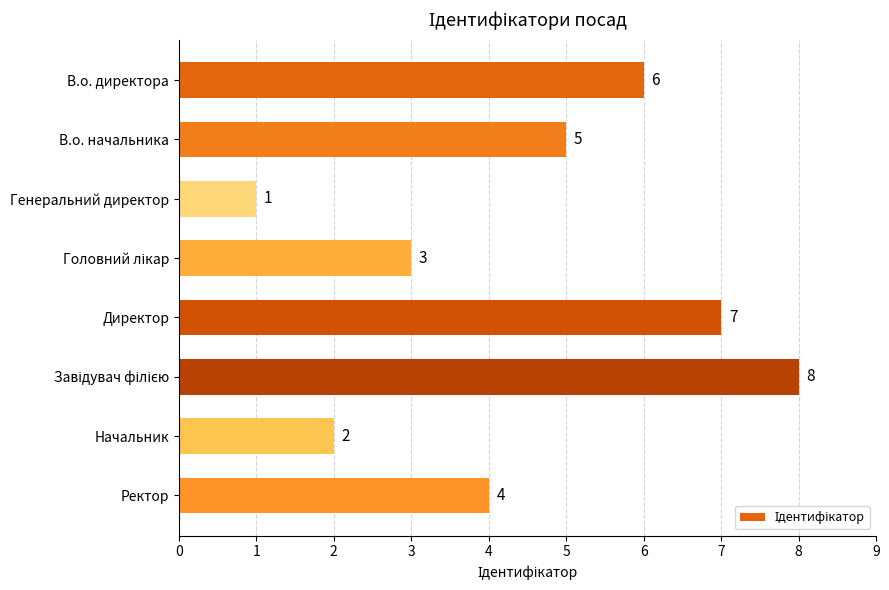

What is the label of the 2nd bar from the bottom?

Начальник